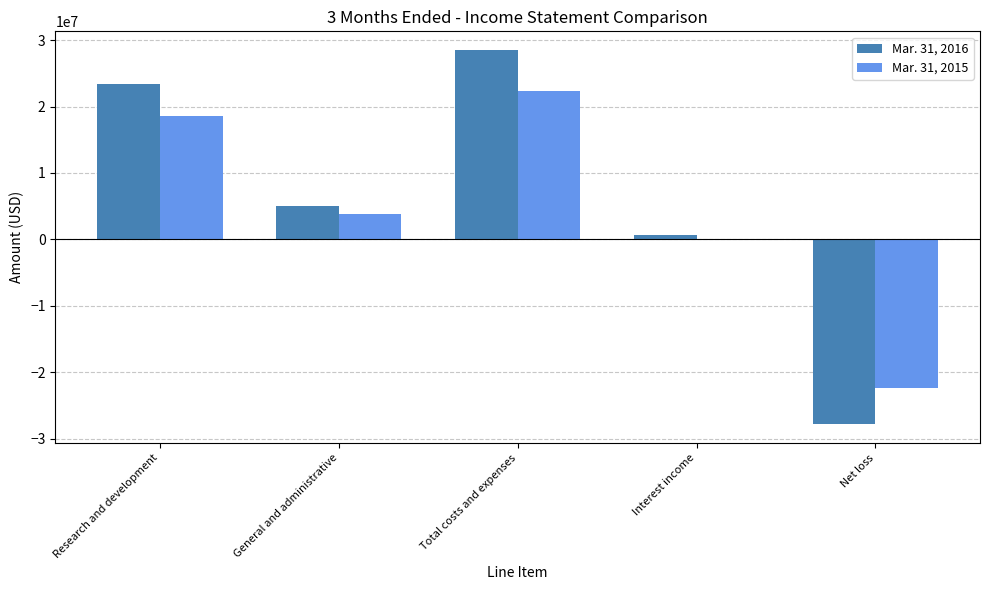

How many series are shown in this chart?

2